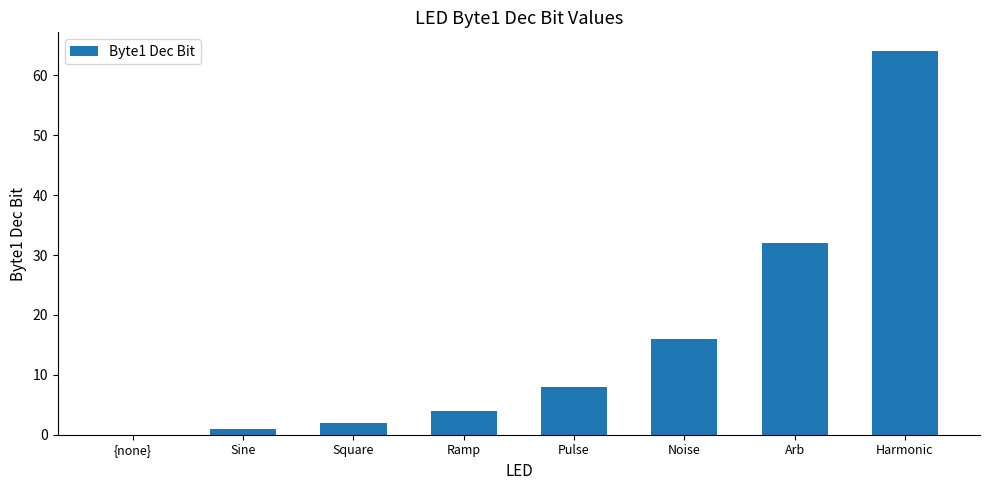

Read the value at Arb, to the nearest 5.

30